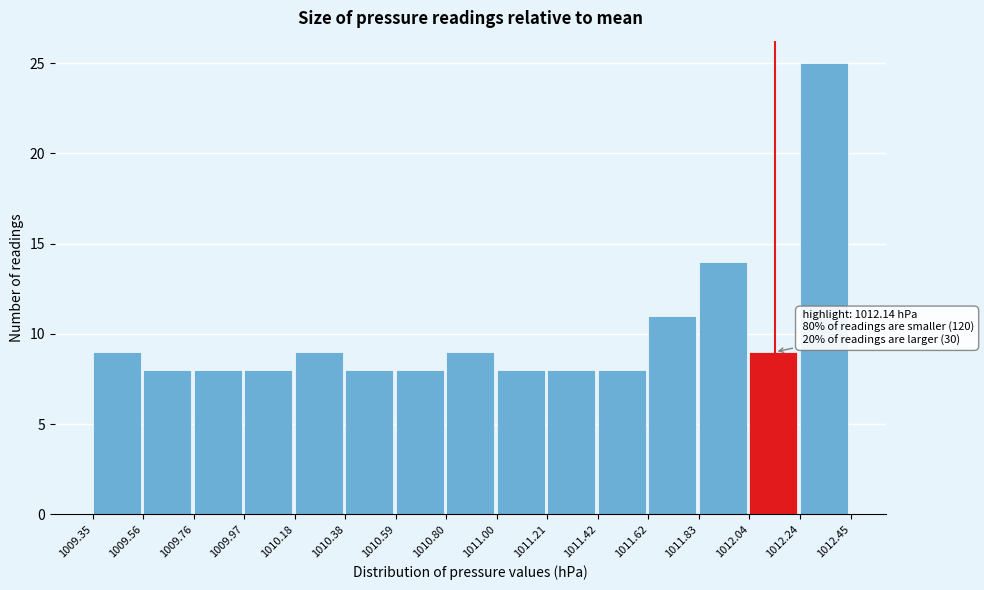

Which range on the x-axis has the tallest bar?

1012.24 to 1012.45